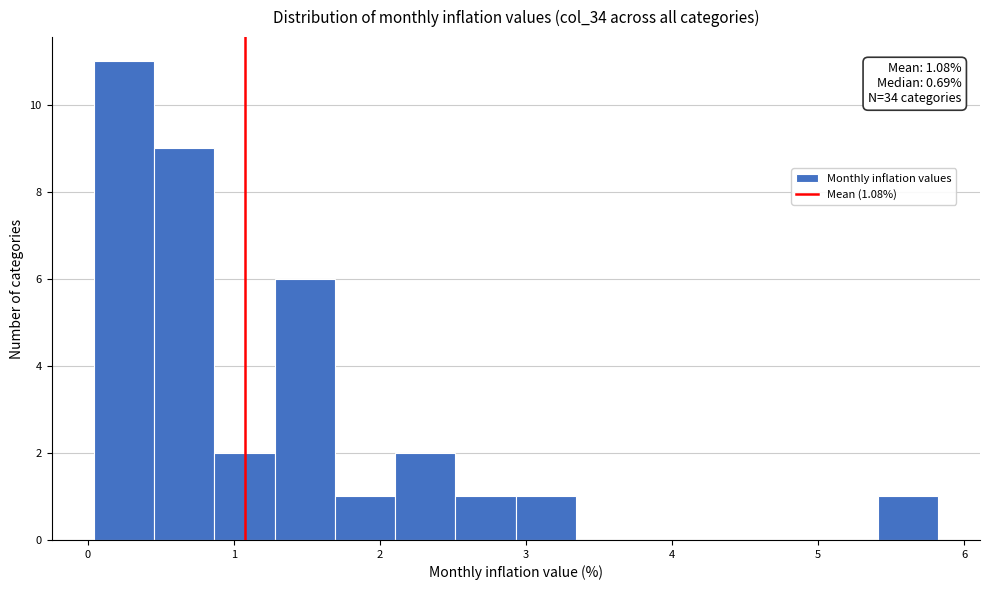

Which range on the x-axis has the tallest bar?

0.0 to 0.5